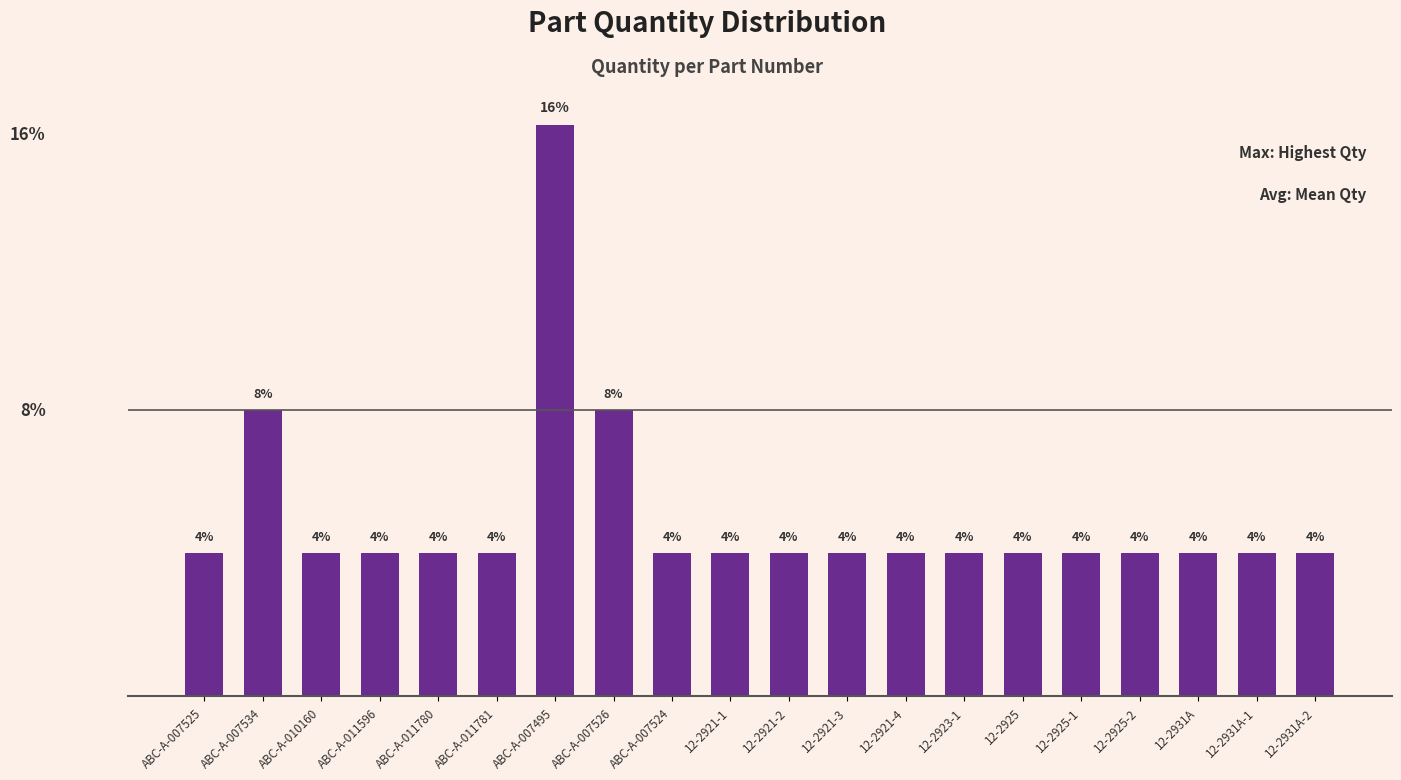

What is the label of the 4th bar from the right?

12-2925-2